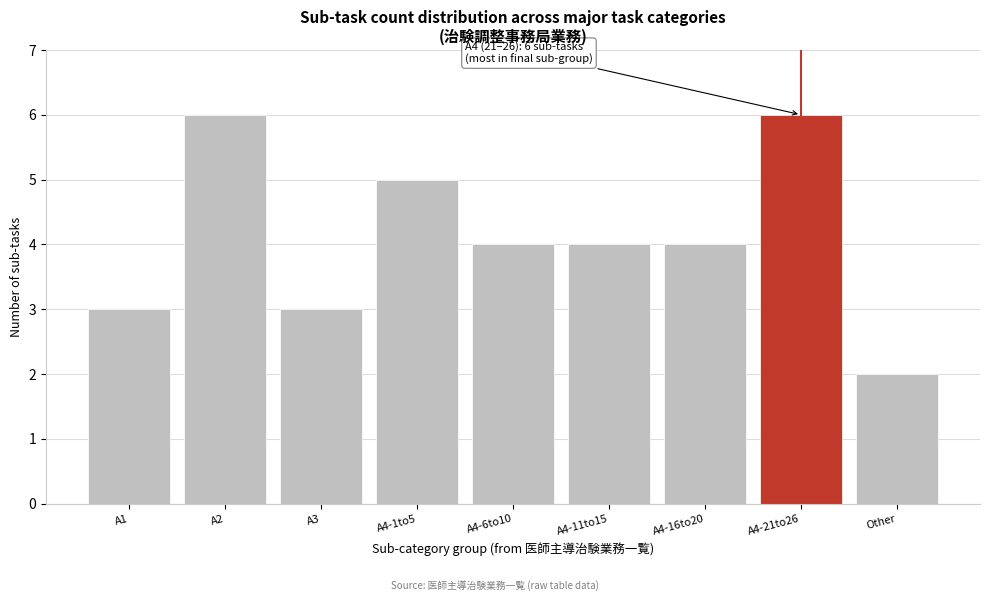

Reading left to right, what are all the values shown in this chart?

3	6	3	5	4	4	4	6	2